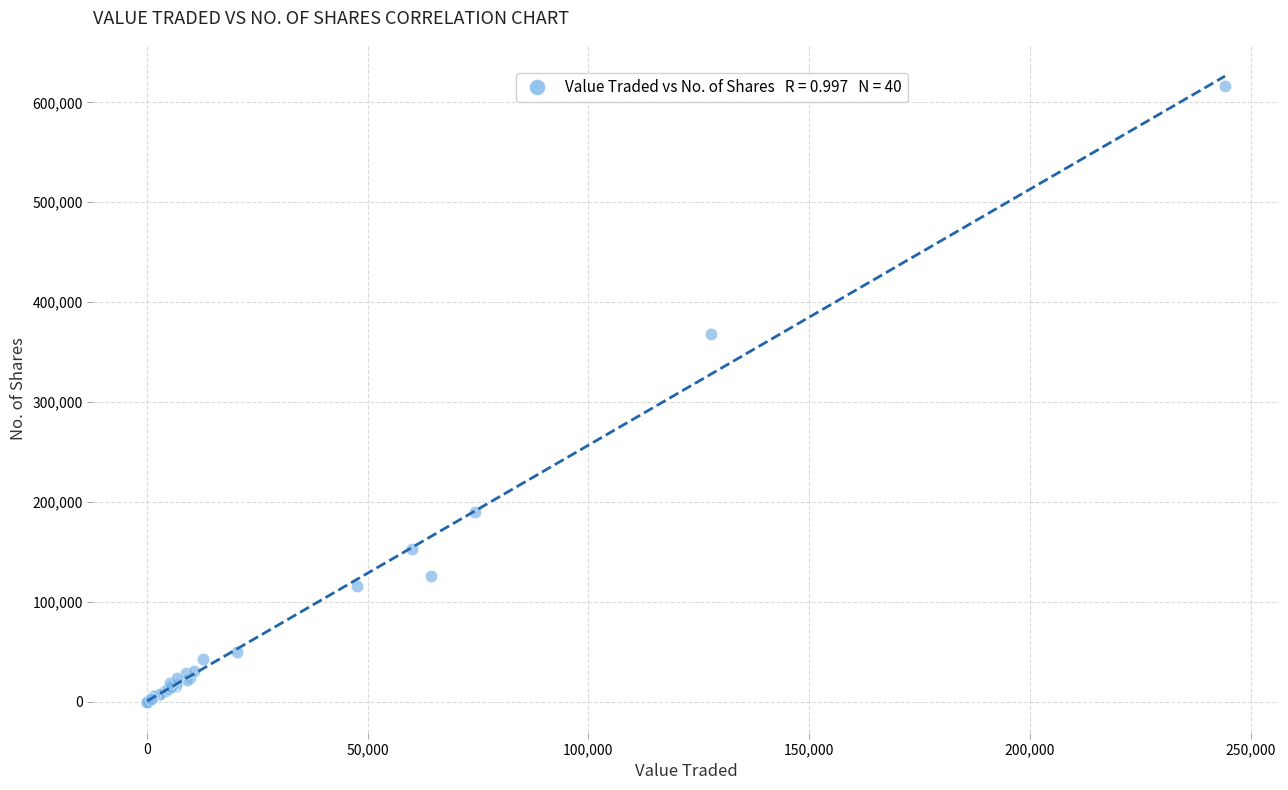

What Y value in the scatter plot is closest to 308517?

368120